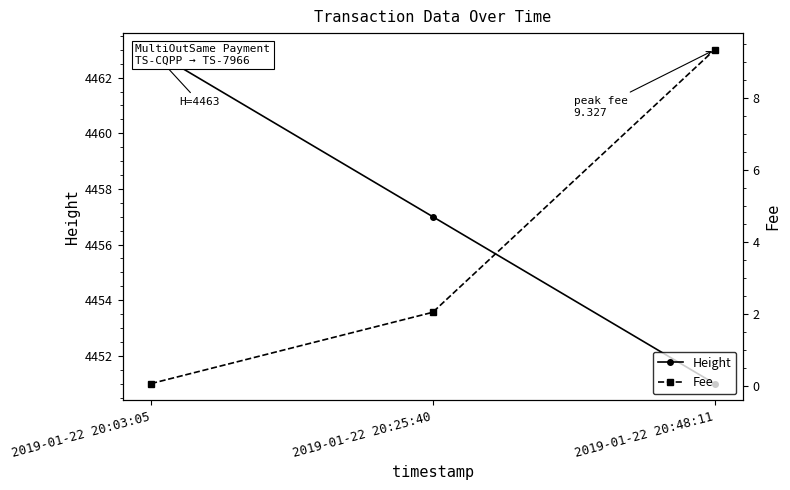

The Height series shows 7711.4 at 2019-01-22 20:03:05. True or false?

False